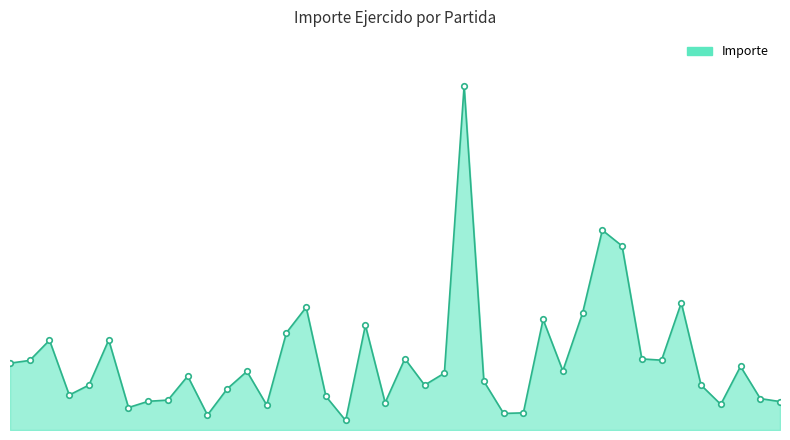

Does the chart have visible grid lines?

No